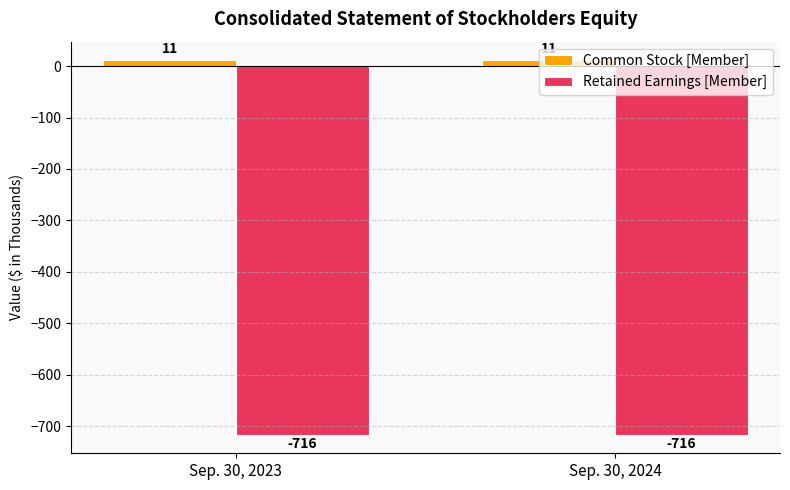

Rank the series at Sep. 30, 2024 from highest to lowest value.

Common Stock [Member], Retained Earnings [Member]